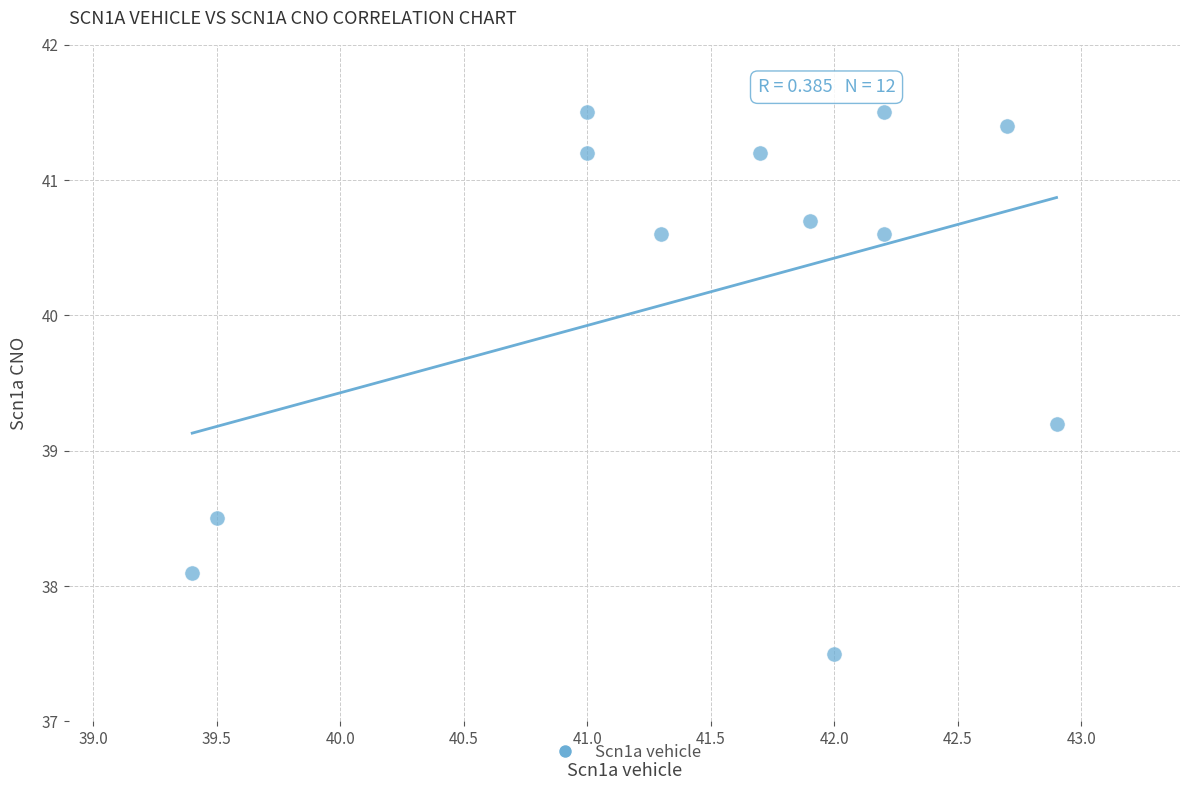

What Y value in the scatter plot is closest to 39?

39.2